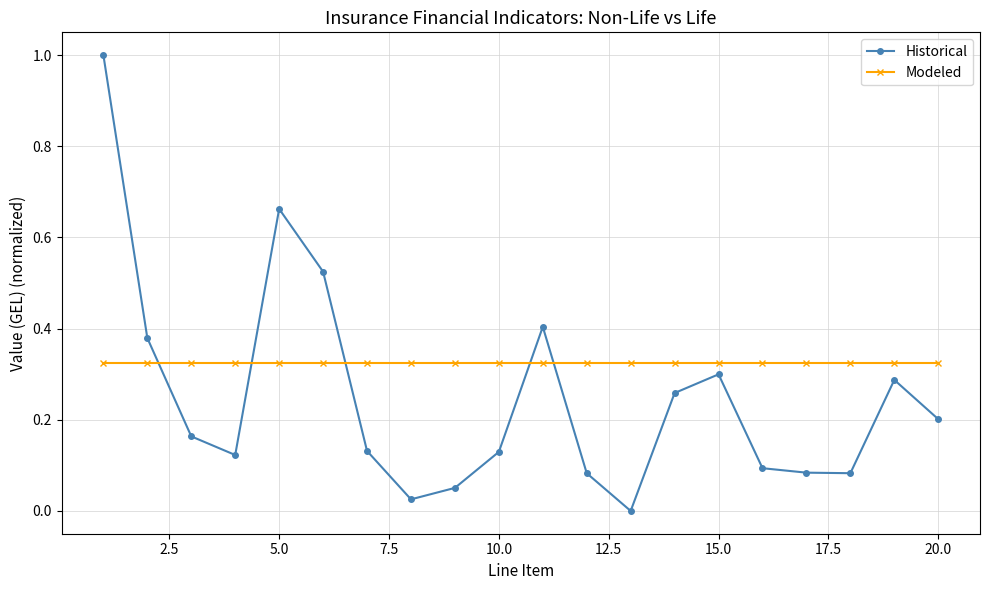

Which series ends up on top after the final intersection of Modeled and Historical?

Modeled